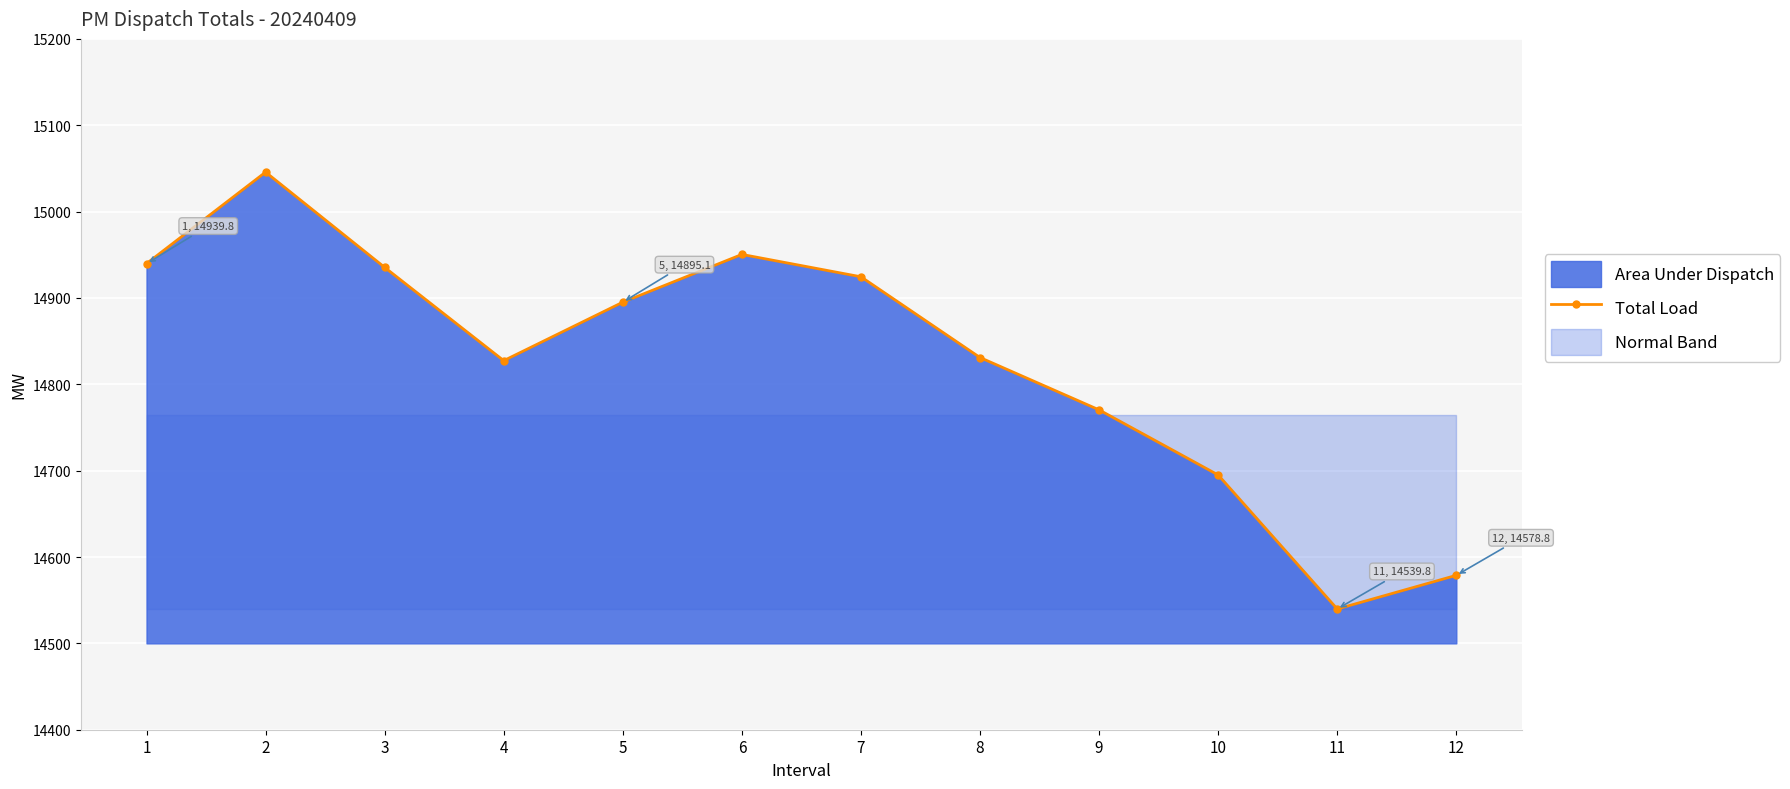

At which label does the data first exceed 14895?

1